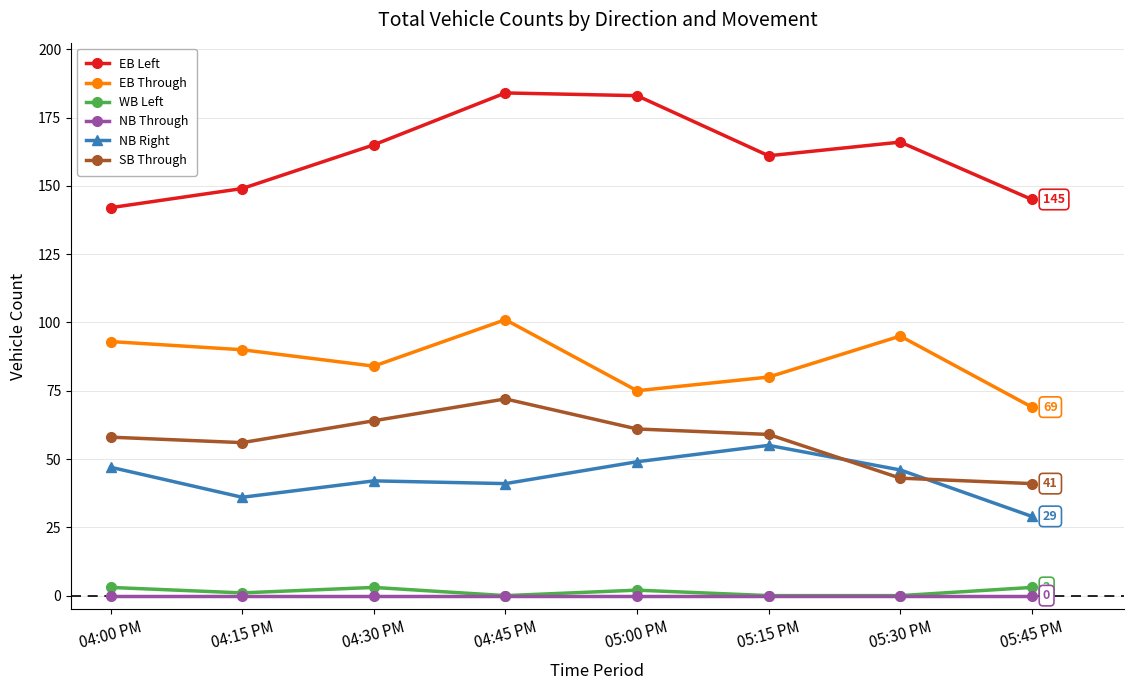

How many values in the EB Through series are below 90?

4